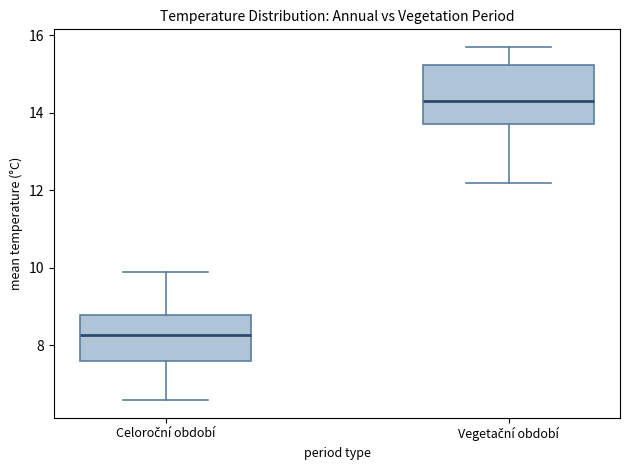

Comparing the boxes themselves (not the whiskers), which one is the tallest?

Vegetační období